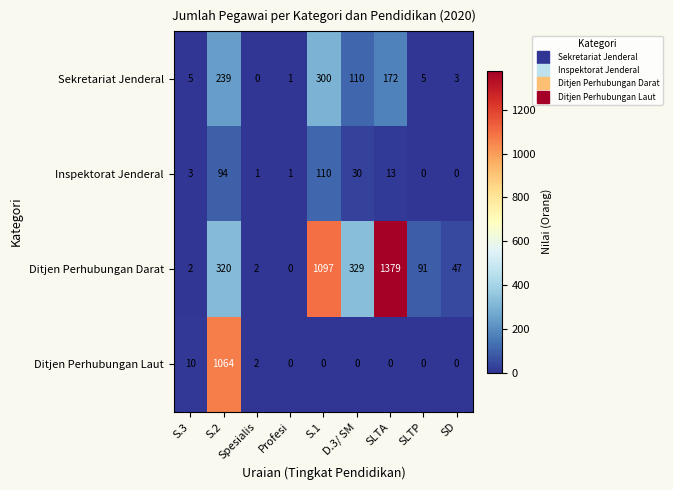

What is the difference between the second highest and minimum values in the Sekretariat Jenderal series?

239